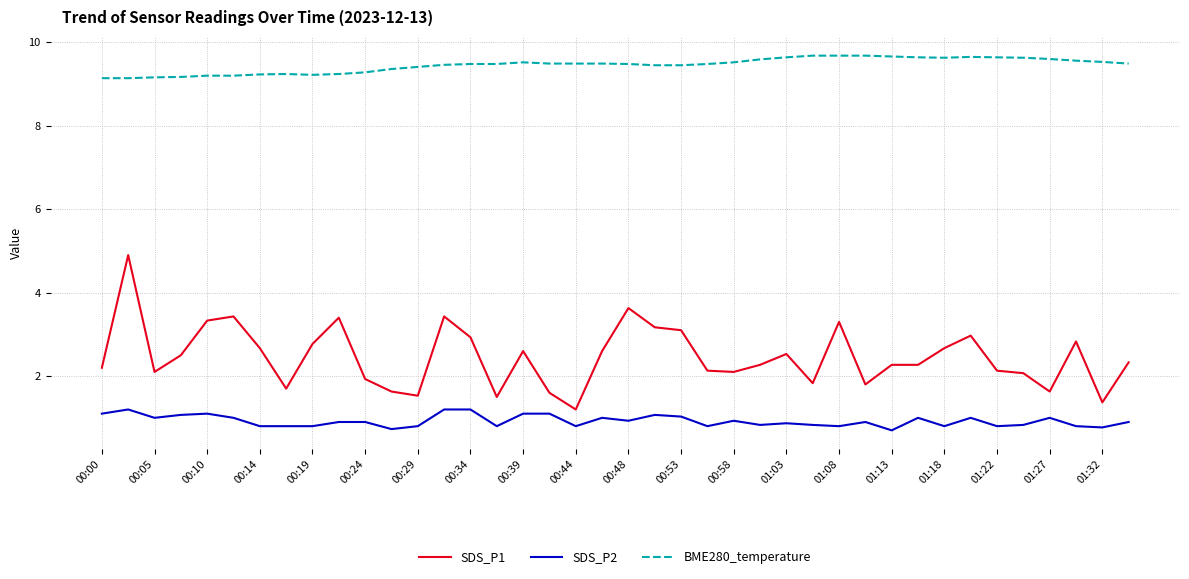

What is the difference between the maximum and minimum values in the SDS_P2 series?

0.5